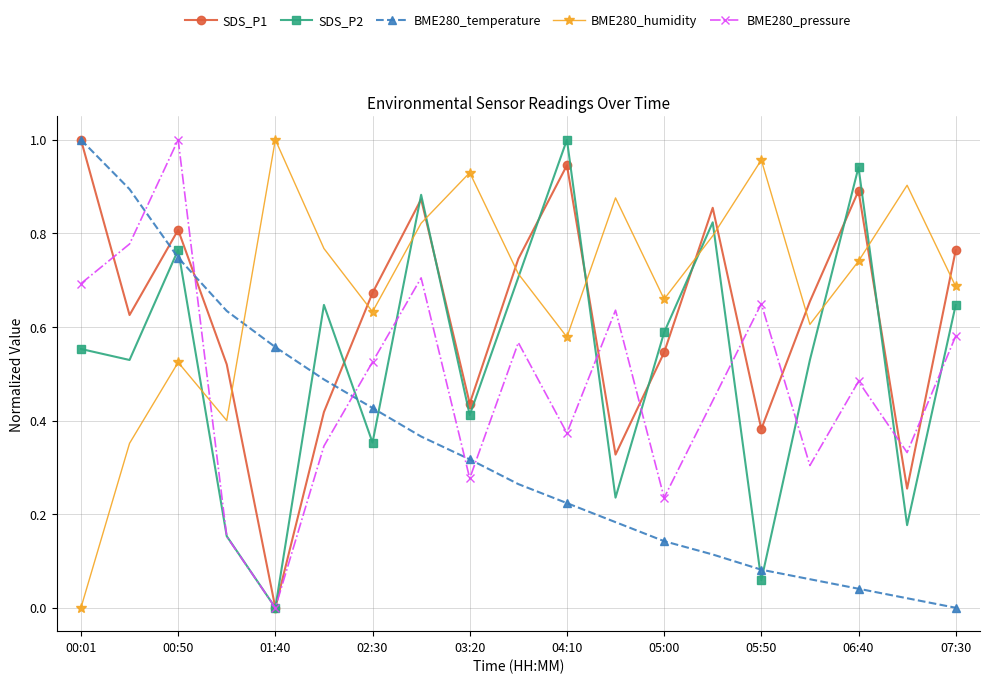

How many intersections are there between BME280_humidity and BME280_pressure?

1